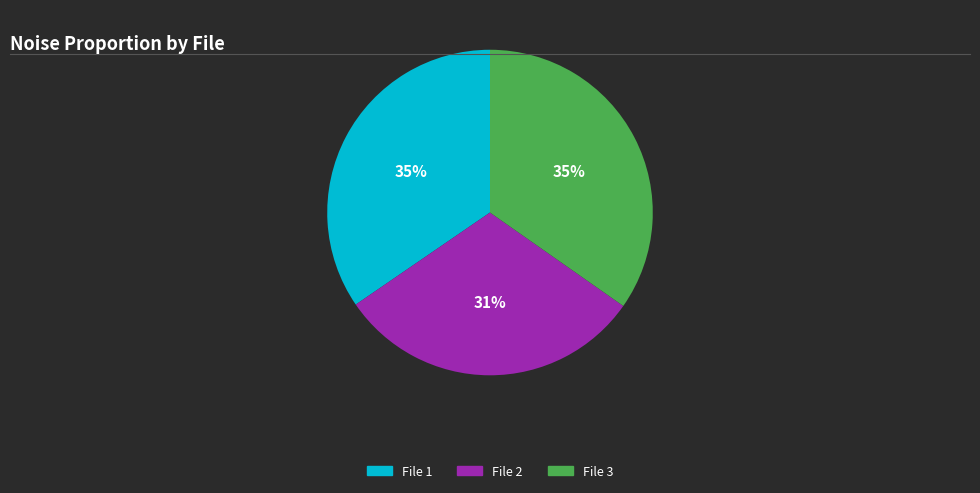

What percentage is the File 2 slice, to the nearest percent?

31%